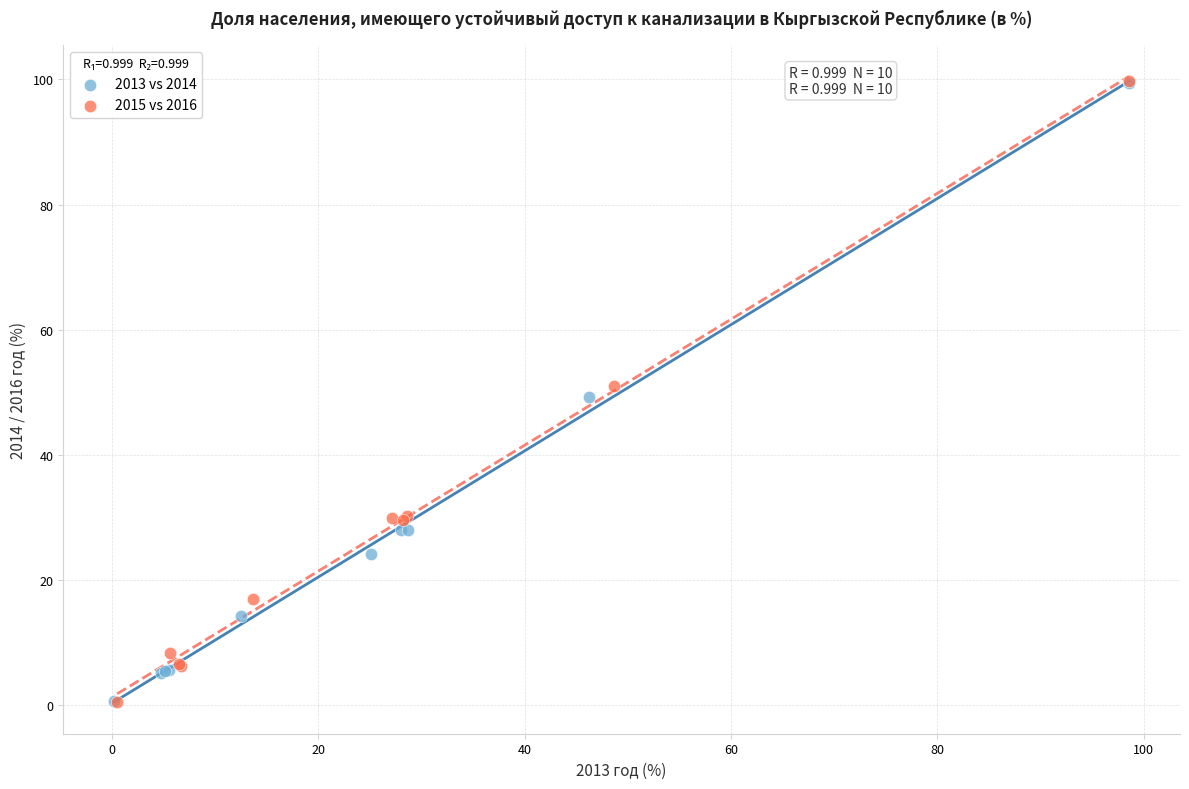

Which series has the largest Y range (max minus min)?

2015 vs 2016